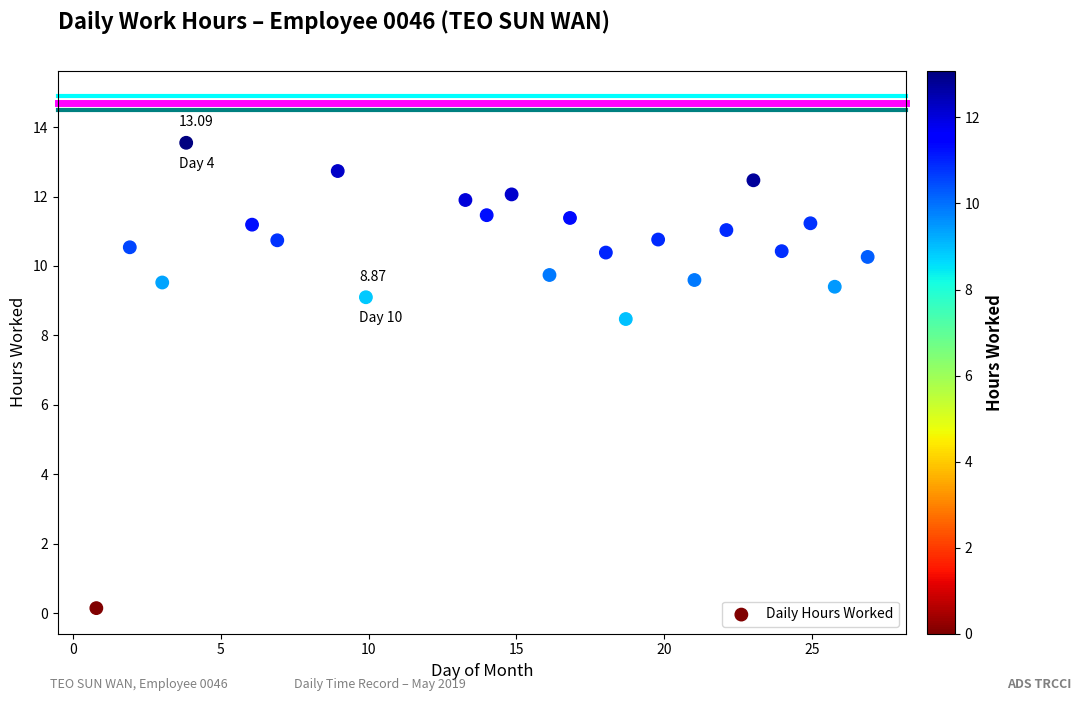

What is the range of X values (max minus min)?

26.1